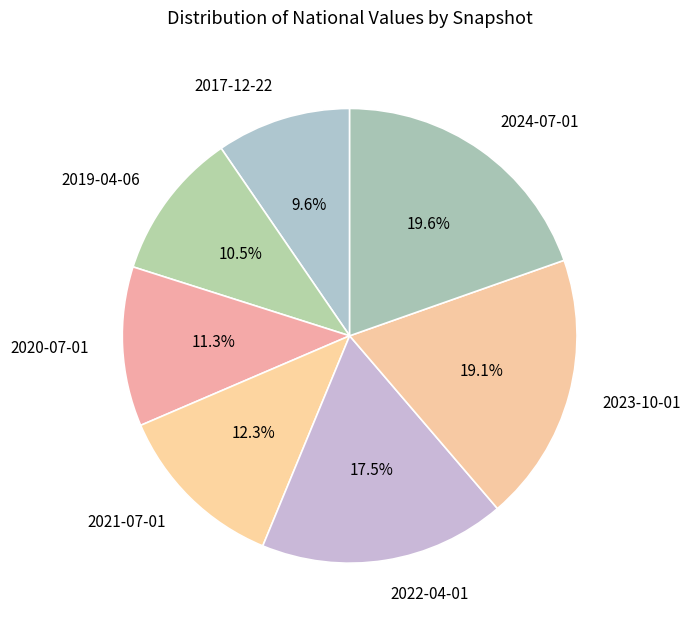

Does 2024-07-01 account for over 50% of the chart?

No